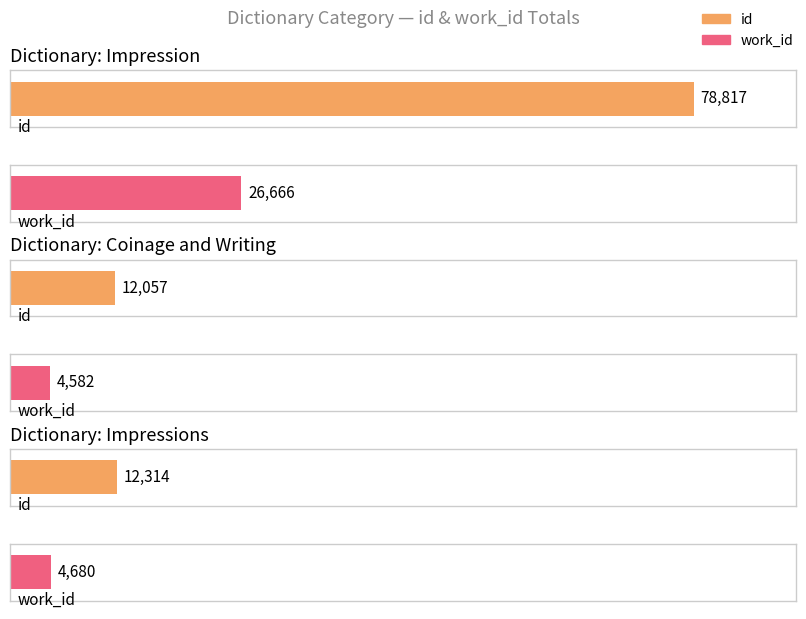

Is the value of work_id at Impression greater than the value of id at Impression?

No